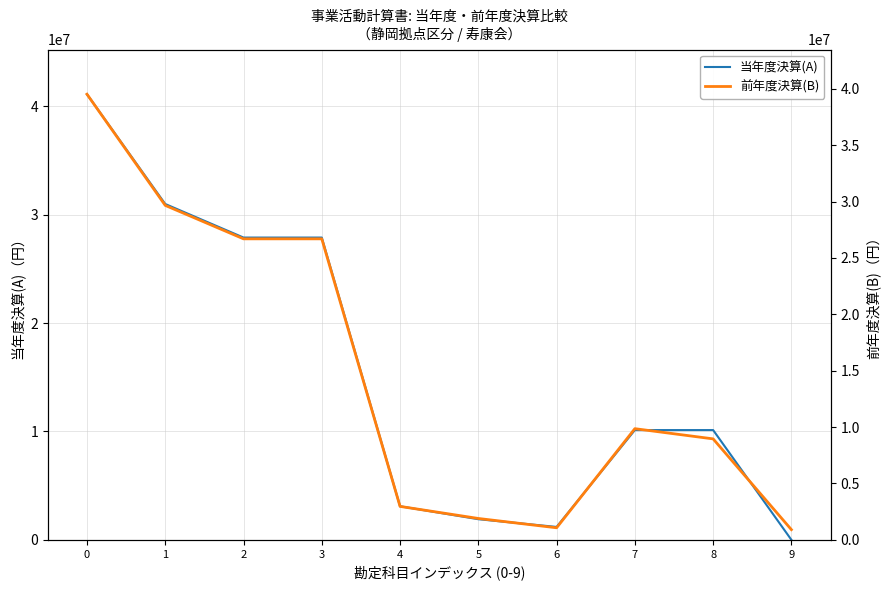

Reading left to right, list all the values displayed in this chart.

当年度決算(A): 0=41123768	1=30993585	2=27895948	3=27895948	4=3097637	5=1905423	6=1192214	7=10130183	8=10130183	9=0
前年度決算(B): 0=39514671	1=29656834	2=26691094	3=26691094	4=2965740	5=1895875	6=1069865	7=9857837	8=8953373	9=904464